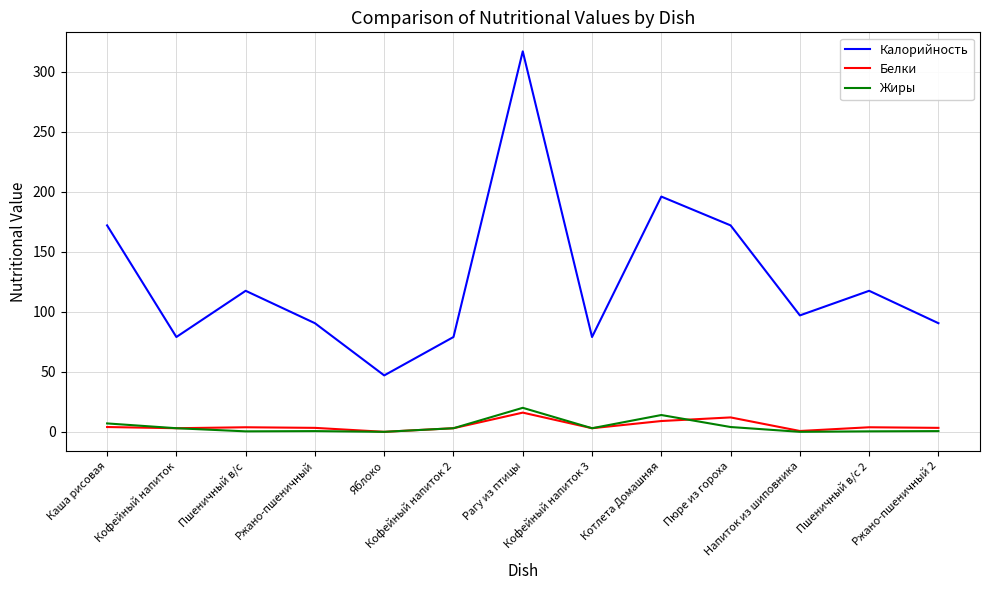

Which series has the widest spread of values?

Калорийность